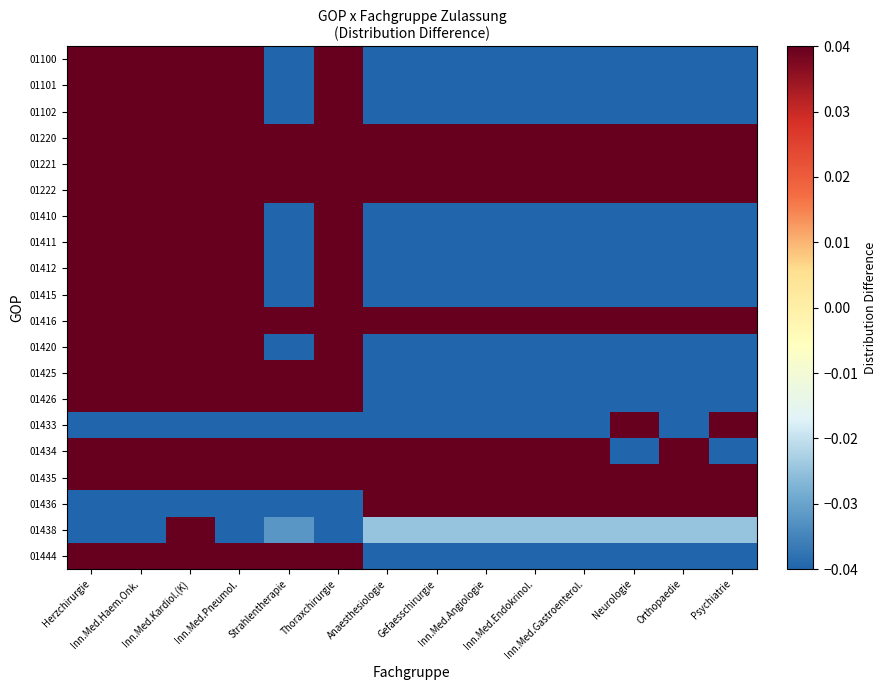

Rank the series by their maximum value, from lowest to highest.

01220, 01221, 01222, 01416, 01435, 01100, 01101, 01102, 01410, 01411, 01412, 01415, 01420, 01434, 01436, 01425, 01426, 01444, 01438, 01433